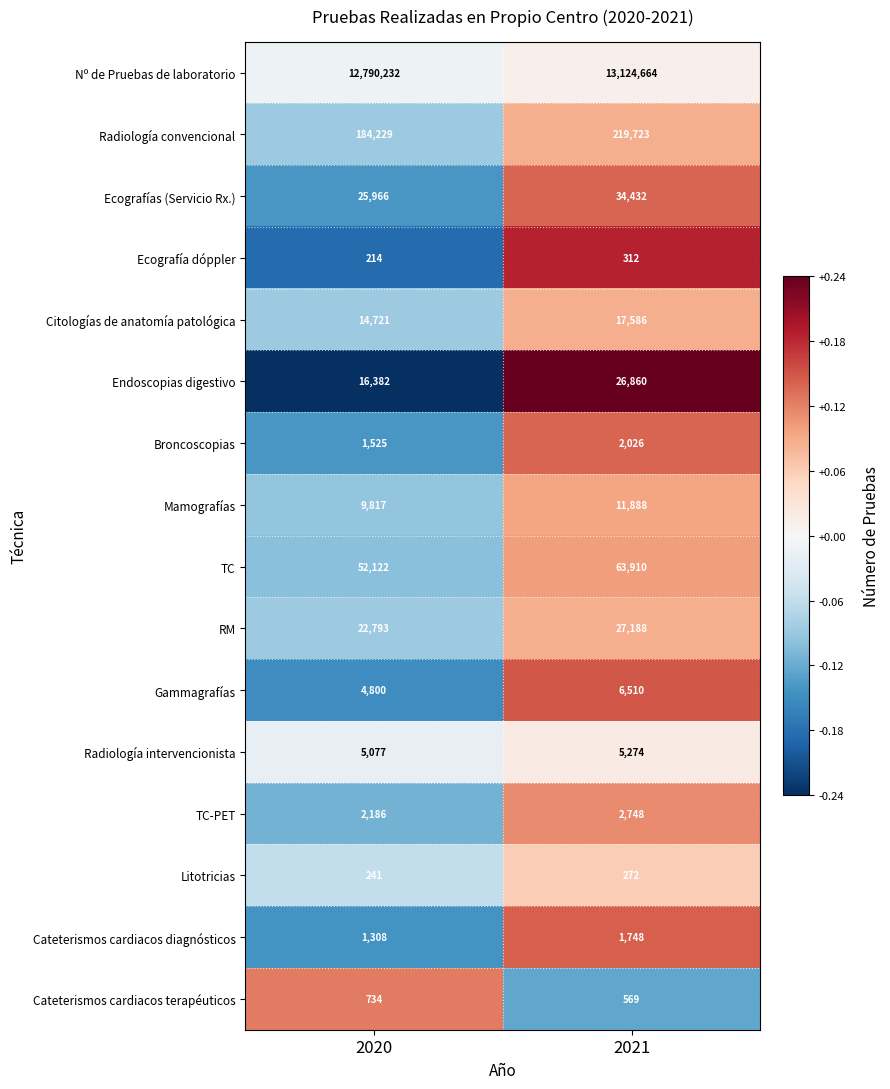

What is the spread (max minus min) of values at 2021?

13124392